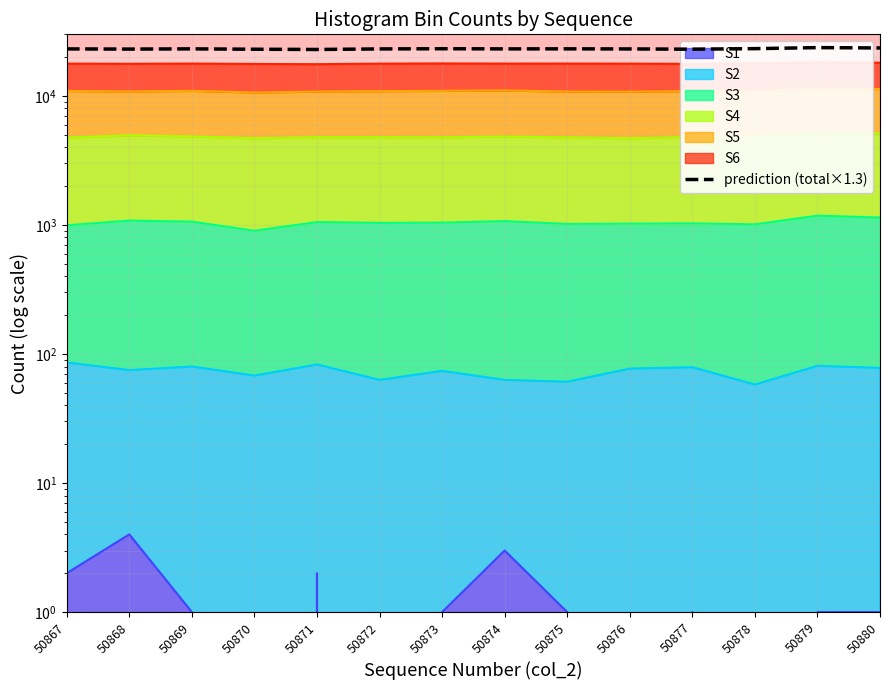

Rank the categories by value from highest to lowest.

50879, 50880, 50878, 50873, 50875, 50869, 50874, 50867, 50872, 50876, 50868, 50877, 50870, 50871